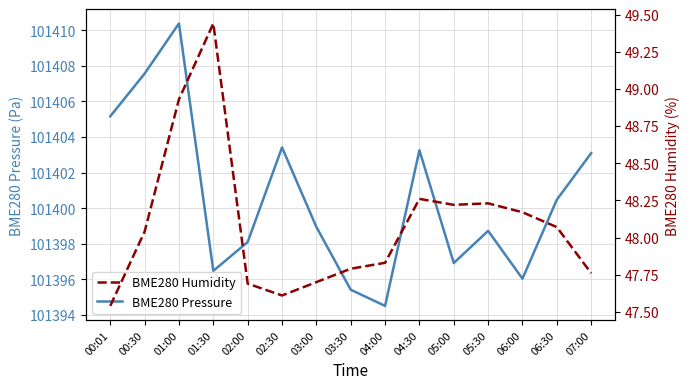

Rank the series by their maximum value, from highest to lowest.

BME280 Pressure, BME280 Humidity